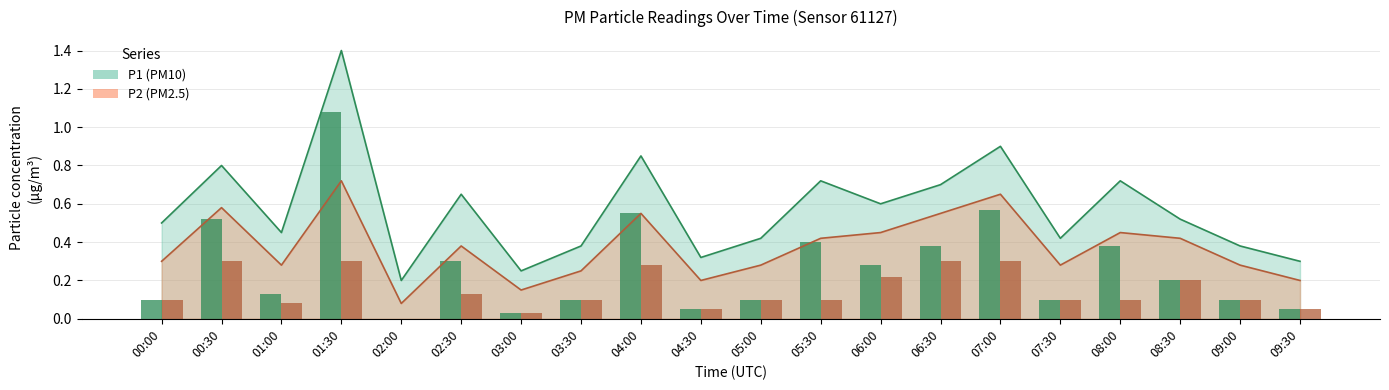

Are the bars grouped side by side (vs. stacked)?

Yes